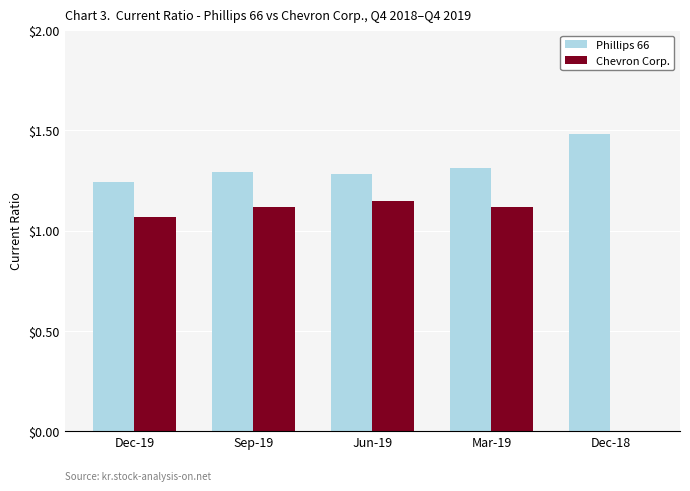

At which label is Phillips 66 closest to 1?

Dec-19